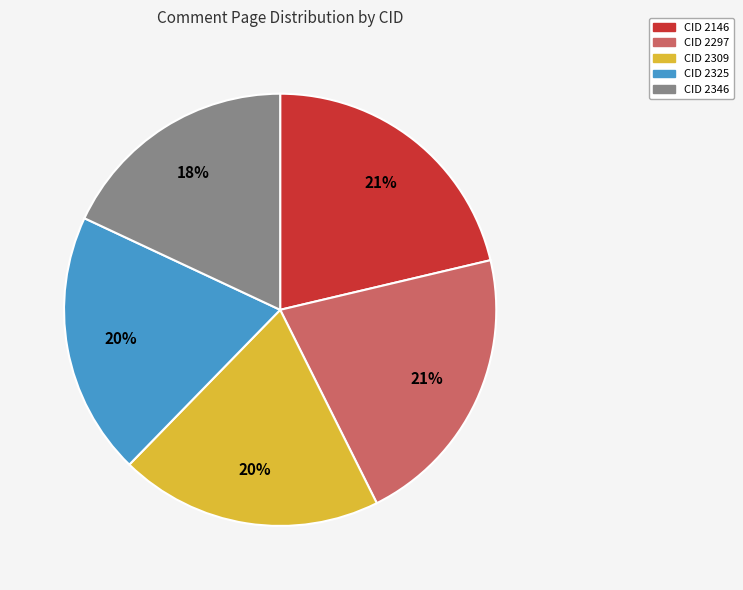

Between CID 2309 and CID 2146, which is larger?

CID 2146